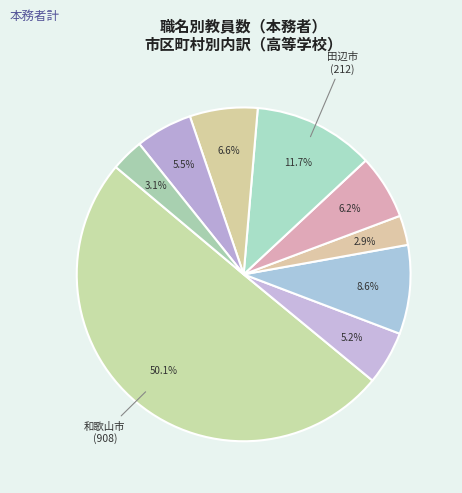

Rank the categories by value from highest to lowest.

和歌山市, 田辺市, 橋本市, 新宮市, 御坊市, 紀の川市, 海南市, 岩出市, 有田市